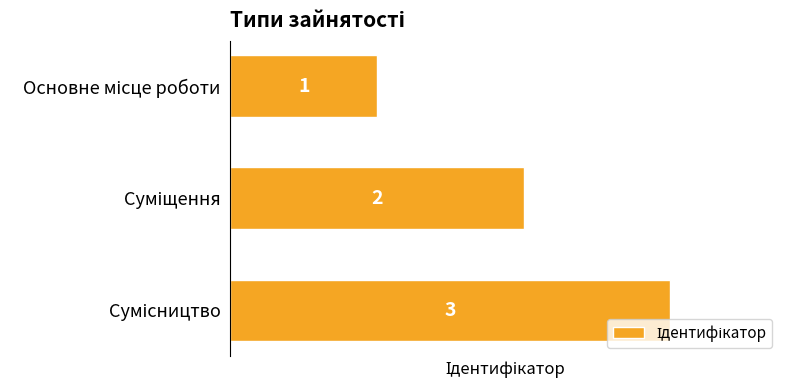

What is the sum of all values?

6